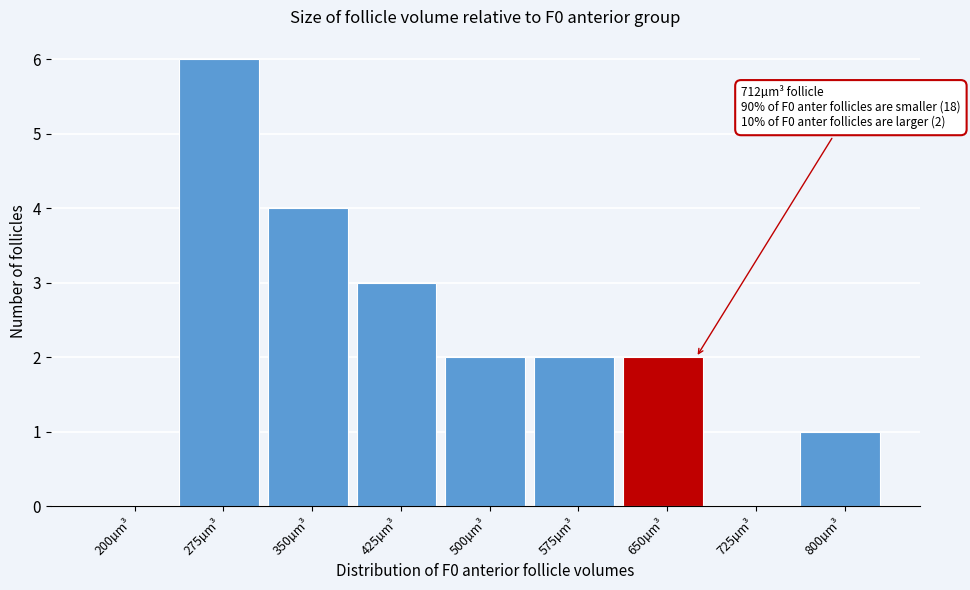

Reading right to left, extract all data points from this chart.

800µm³=1	725µm³=0	650µm³=2	575µm³=2	500µm³=2	425µm³=3	350µm³=4	275µm³=6	200µm³=0